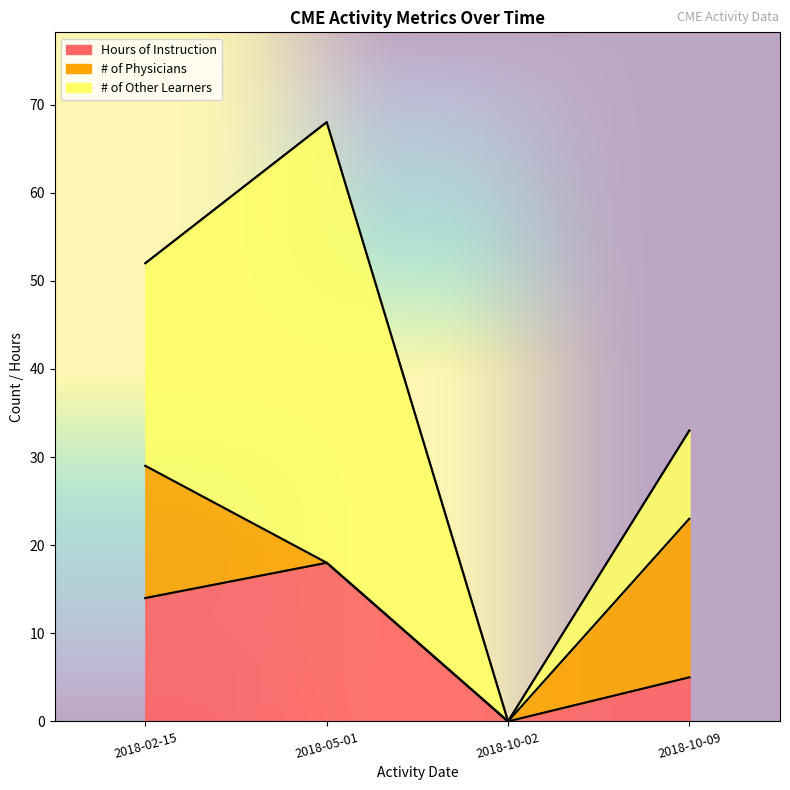

True or false: Hours of Instruction has a value of 18 at 2018-05-01.

True